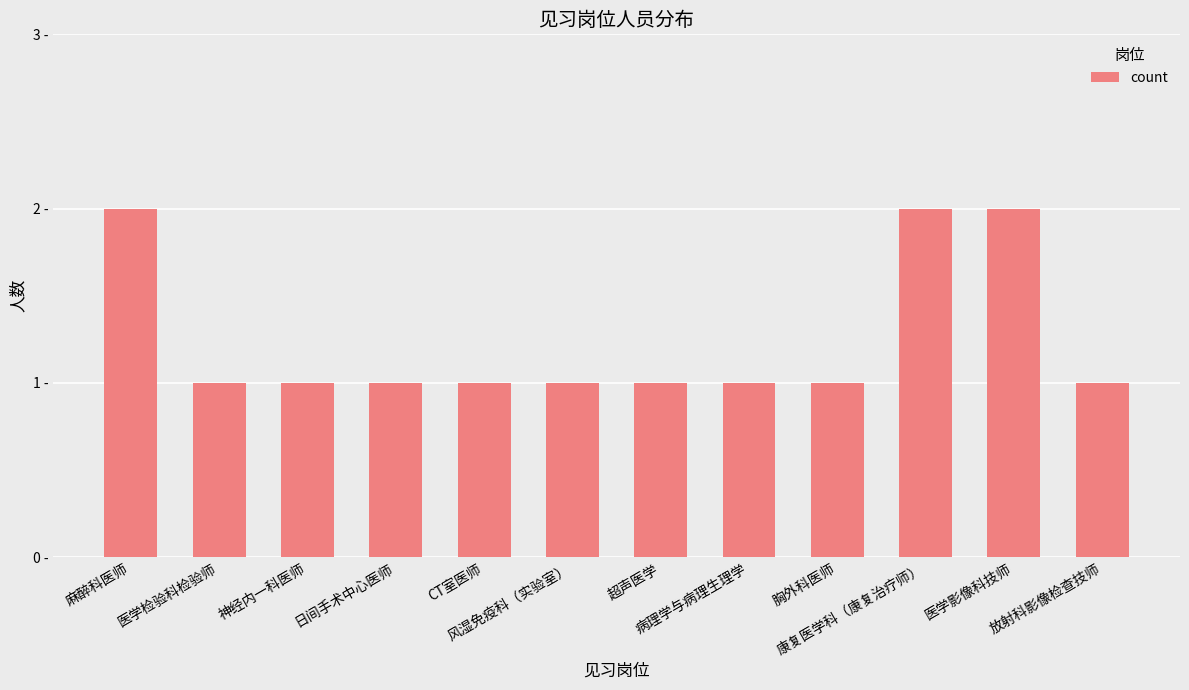

What is the value of the 5th bar from the left?

1